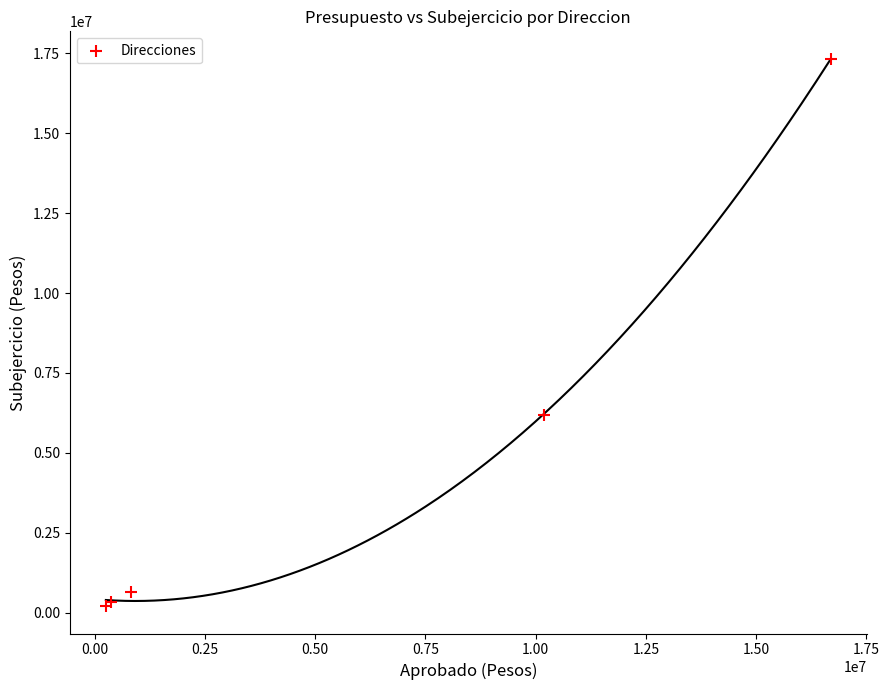

What Y value in the scatter plot is closest to 8767987?

6191549.5